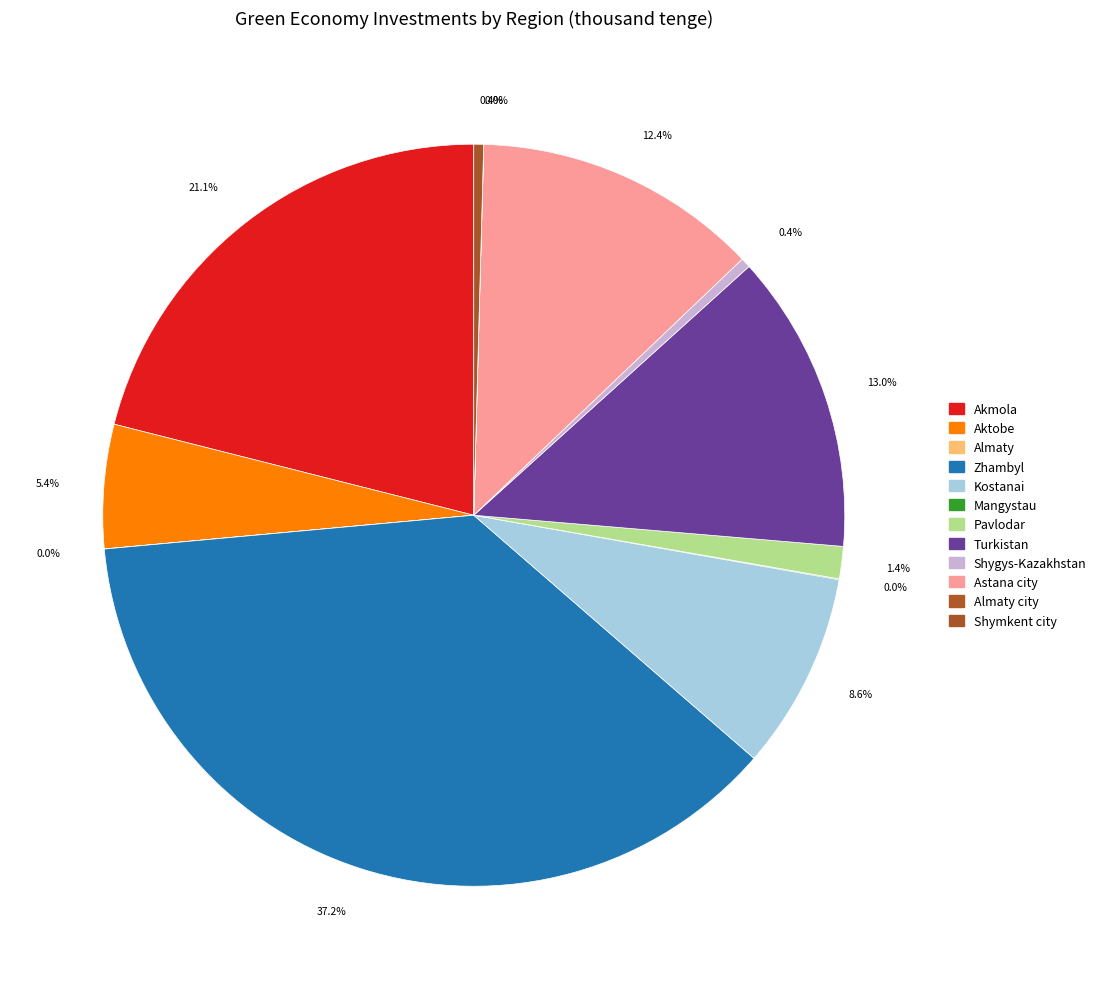

What is the smallest slice in the pie chart?

Almaty city